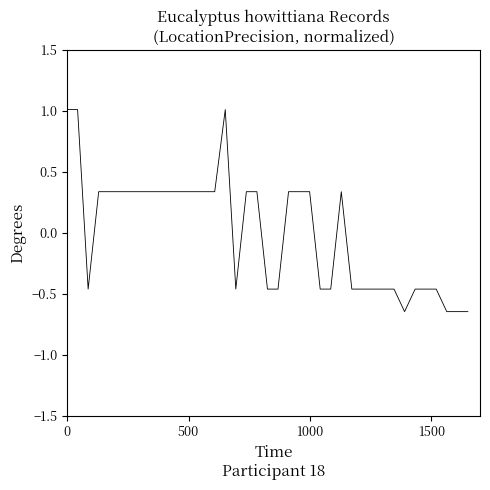

What is the value of the 24th point from the left?

0.3